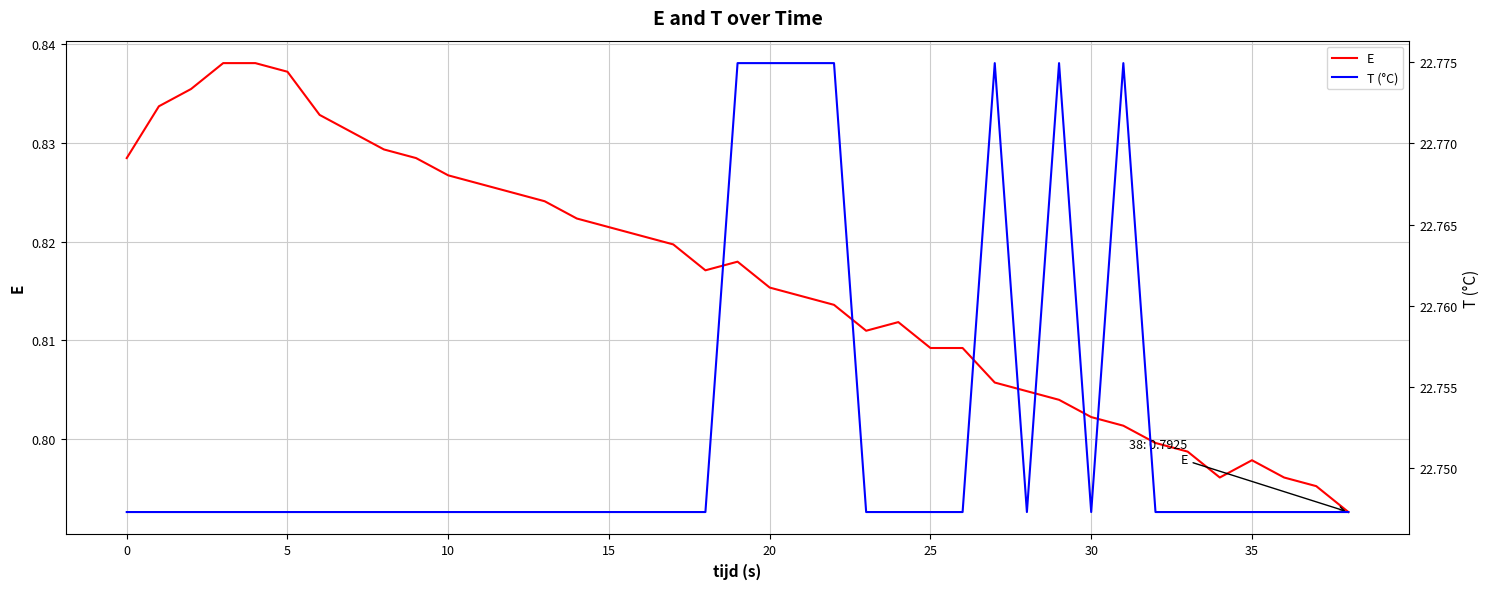

What is the value of the T (°C) point at the 32nd from the left?

22.8